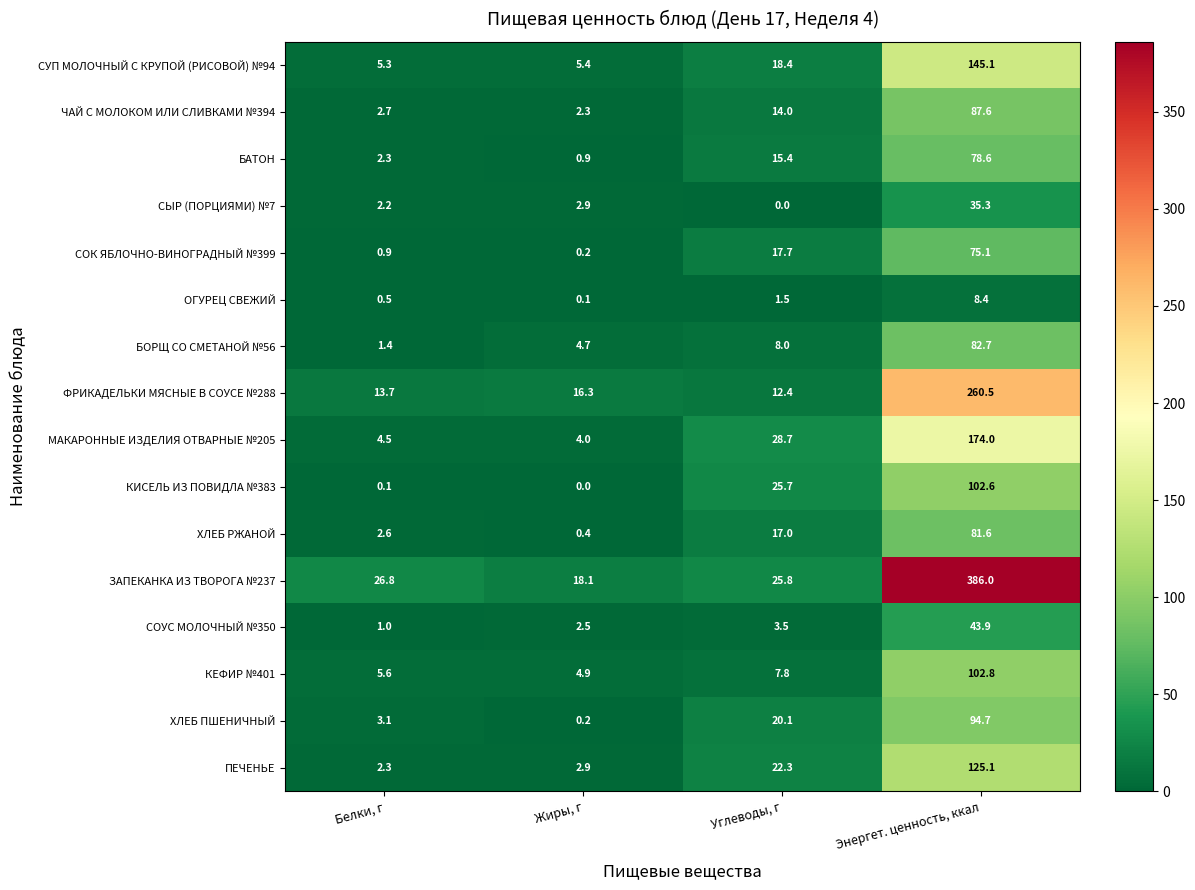

What is the sum of all ОГУРЕЦ СВЕЖИЙ values?

10.5